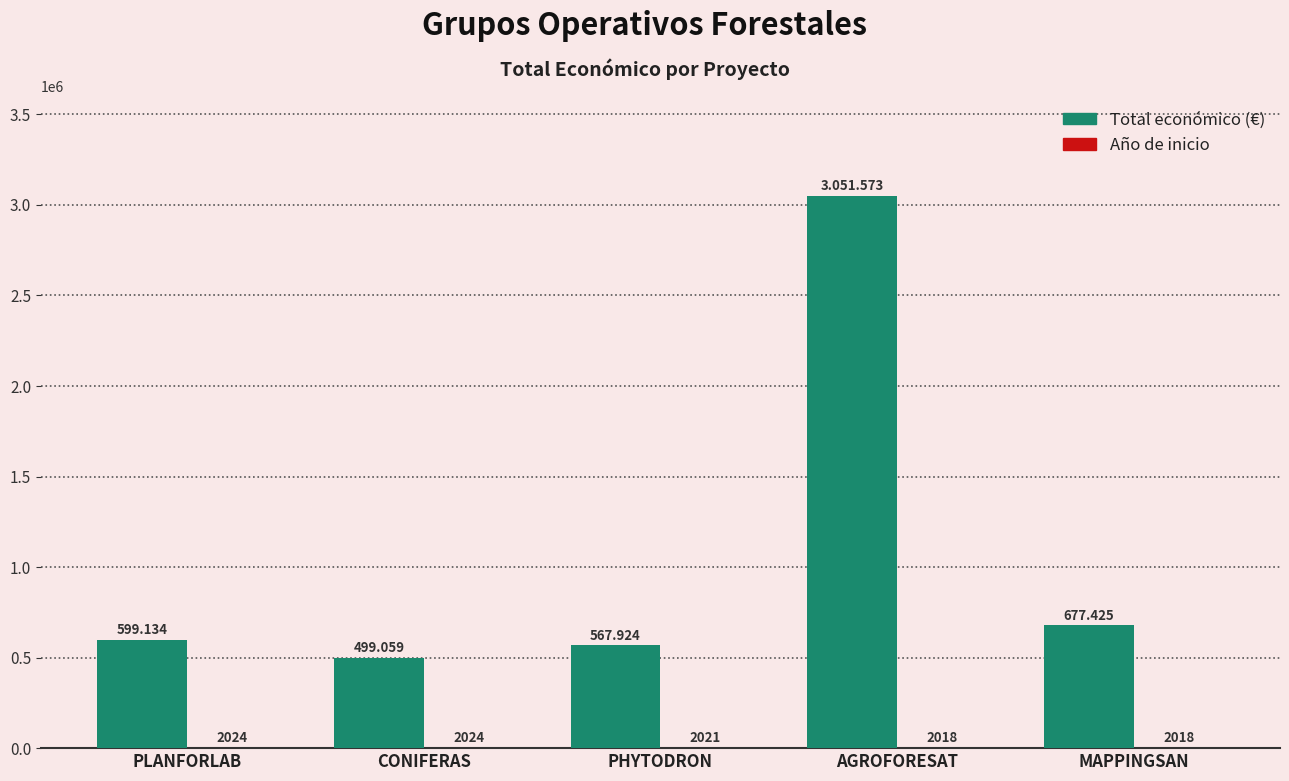

What is the spread (max minus min) of values at AGROFORESAT?

3049555